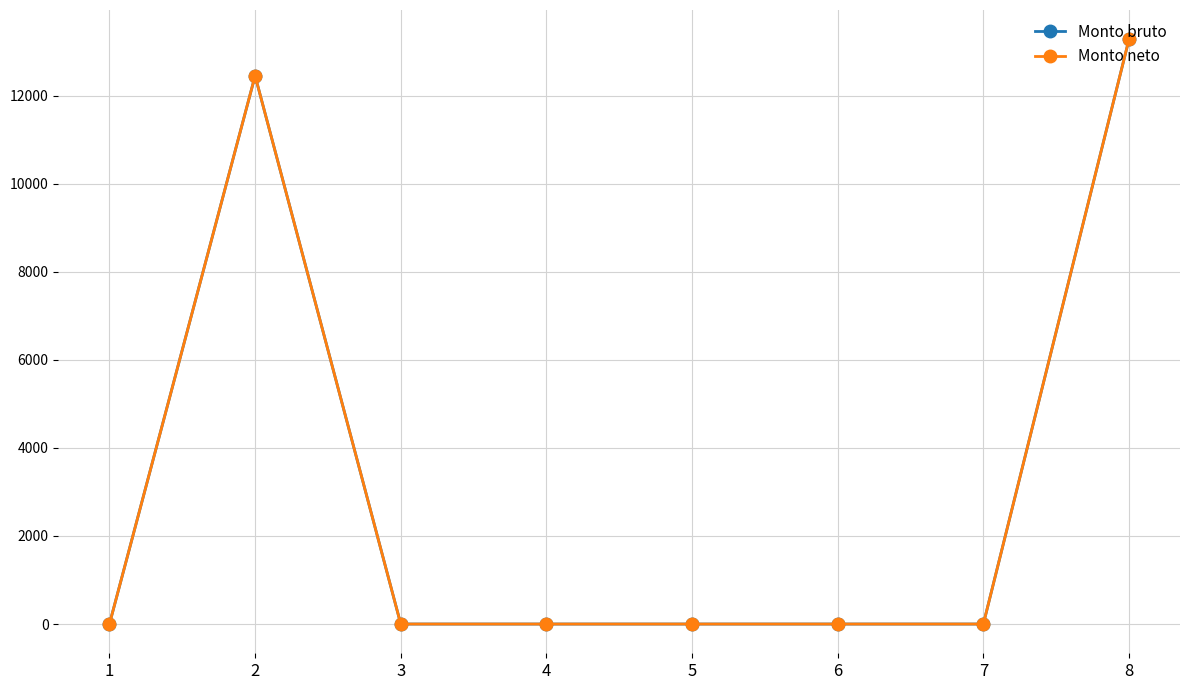

Is this an area chart (filled region under the line)?

No